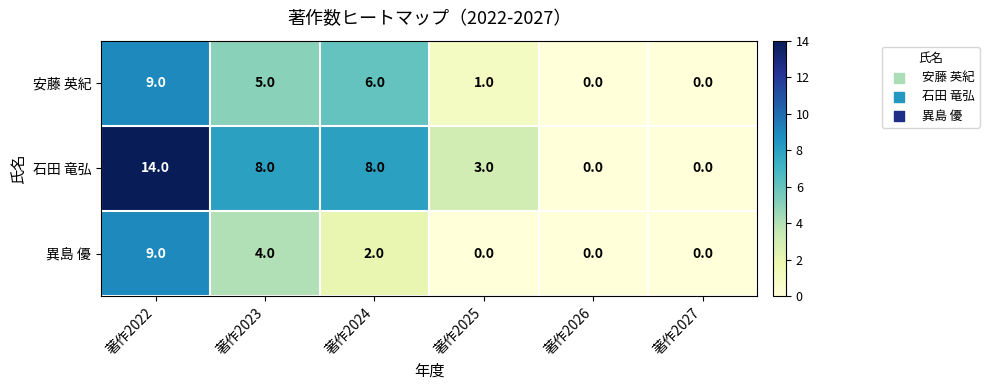

Where does the 石田 竜弘 series first go above 8?

著作2022